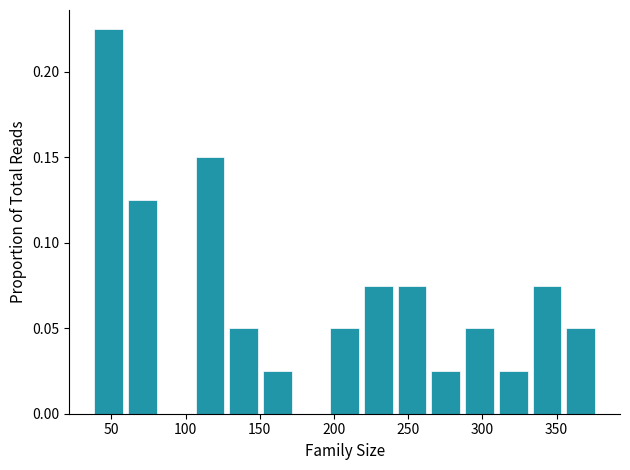

How tall is the bar that spans 330 to 355 on the x-axis? Neither the bar edges nor the heights are printed on the chart, so give them approximately, as read against the axes.

0.075